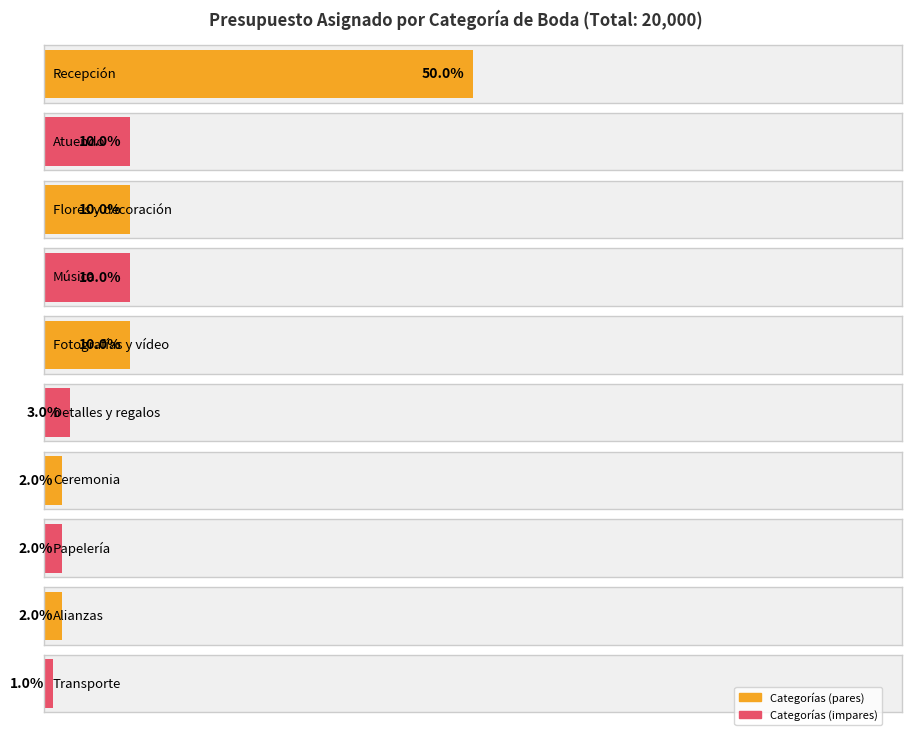

True or false: the data shows 2000 at Música.

True